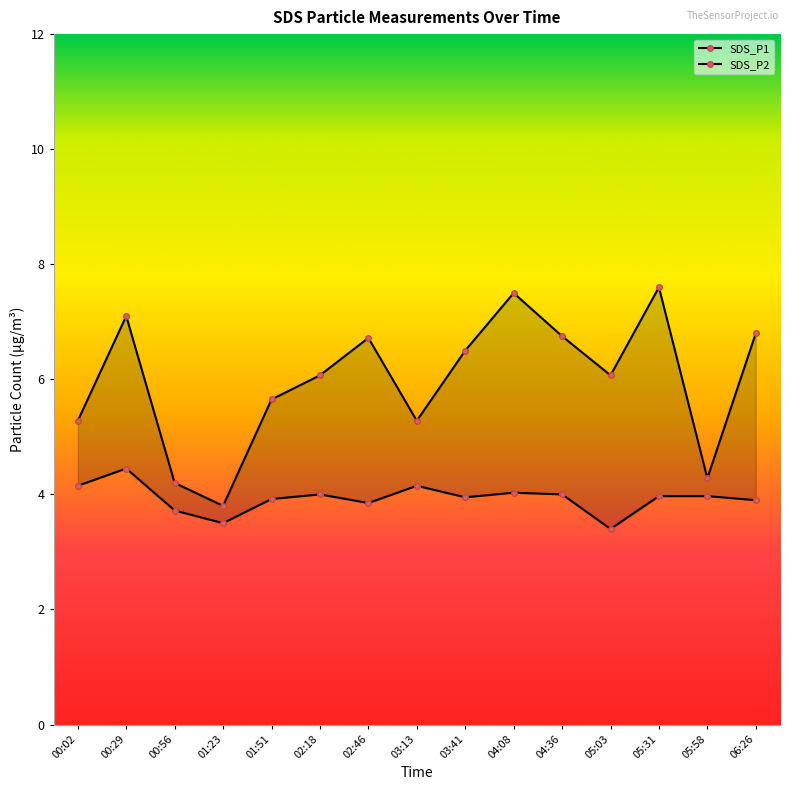

What is the average value of the SDS_P1 series?

6.0